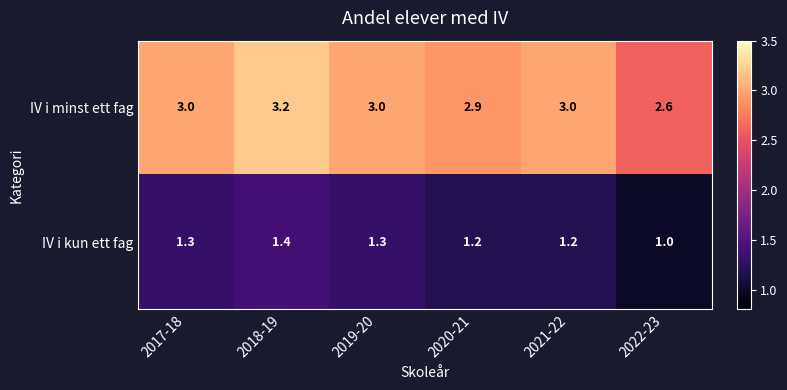

Which series has the largest total across all categories?

IV i minst ett fag